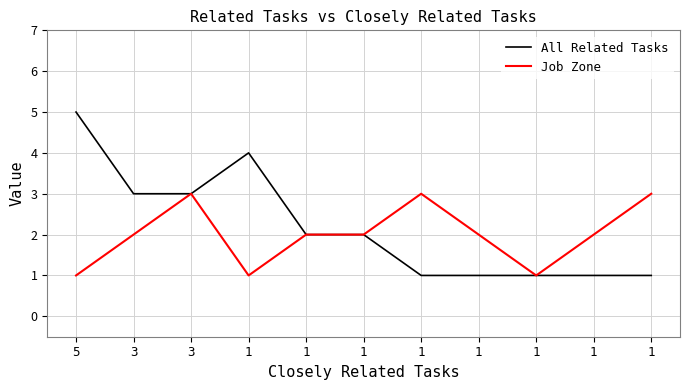

What is the minimum value for All Related Tasks?

1